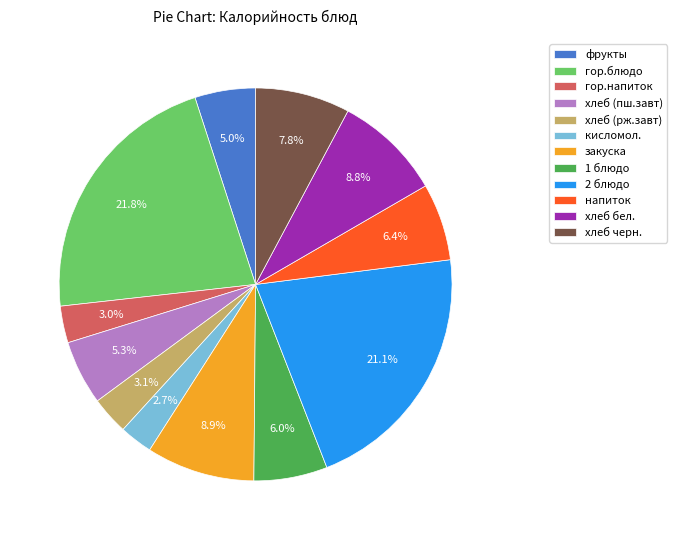

To the nearest percent, what is the average slice percentage?

8%